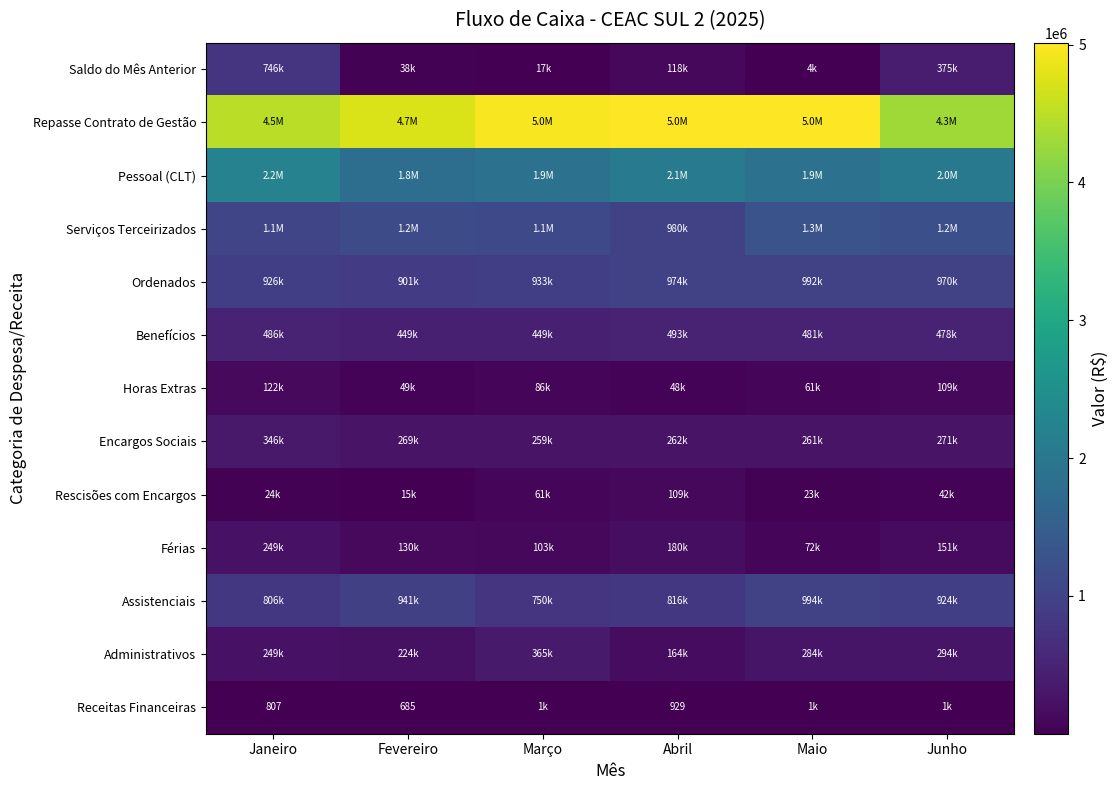

Where is Pessoal (CLT) nearest to the value 2015507?

Junho